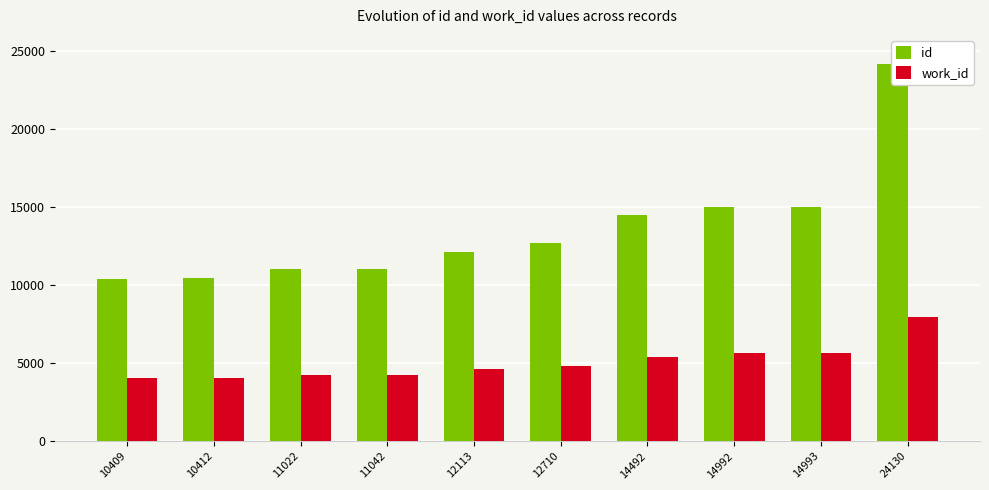

Which series changed the most between 10412 and 11022?

id